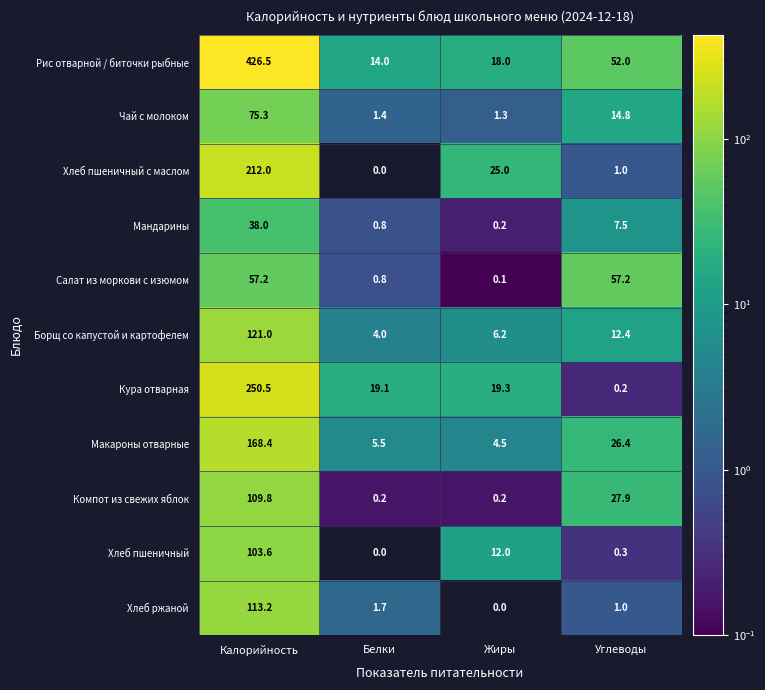

At which category is the sum across all series the highest?

Калорийность